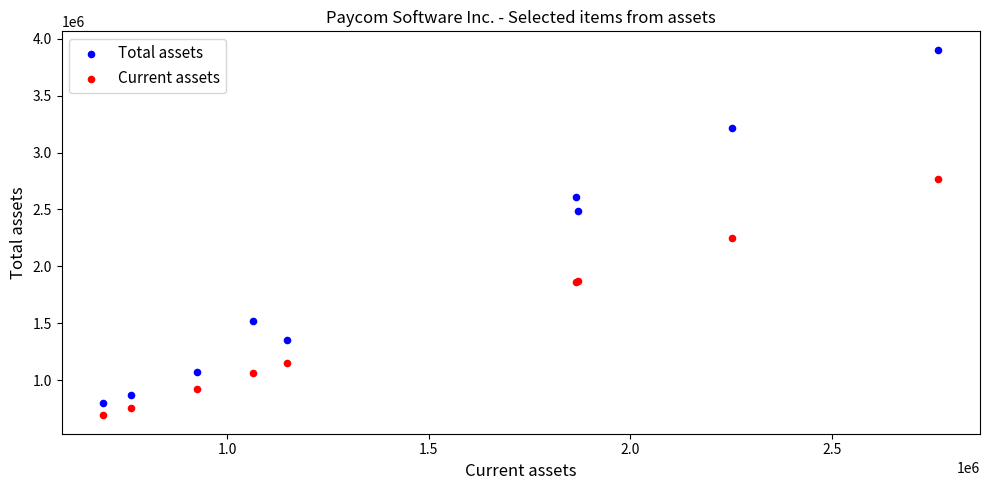

In the Total assets series, what Y value is closest to 2350727?

2486917